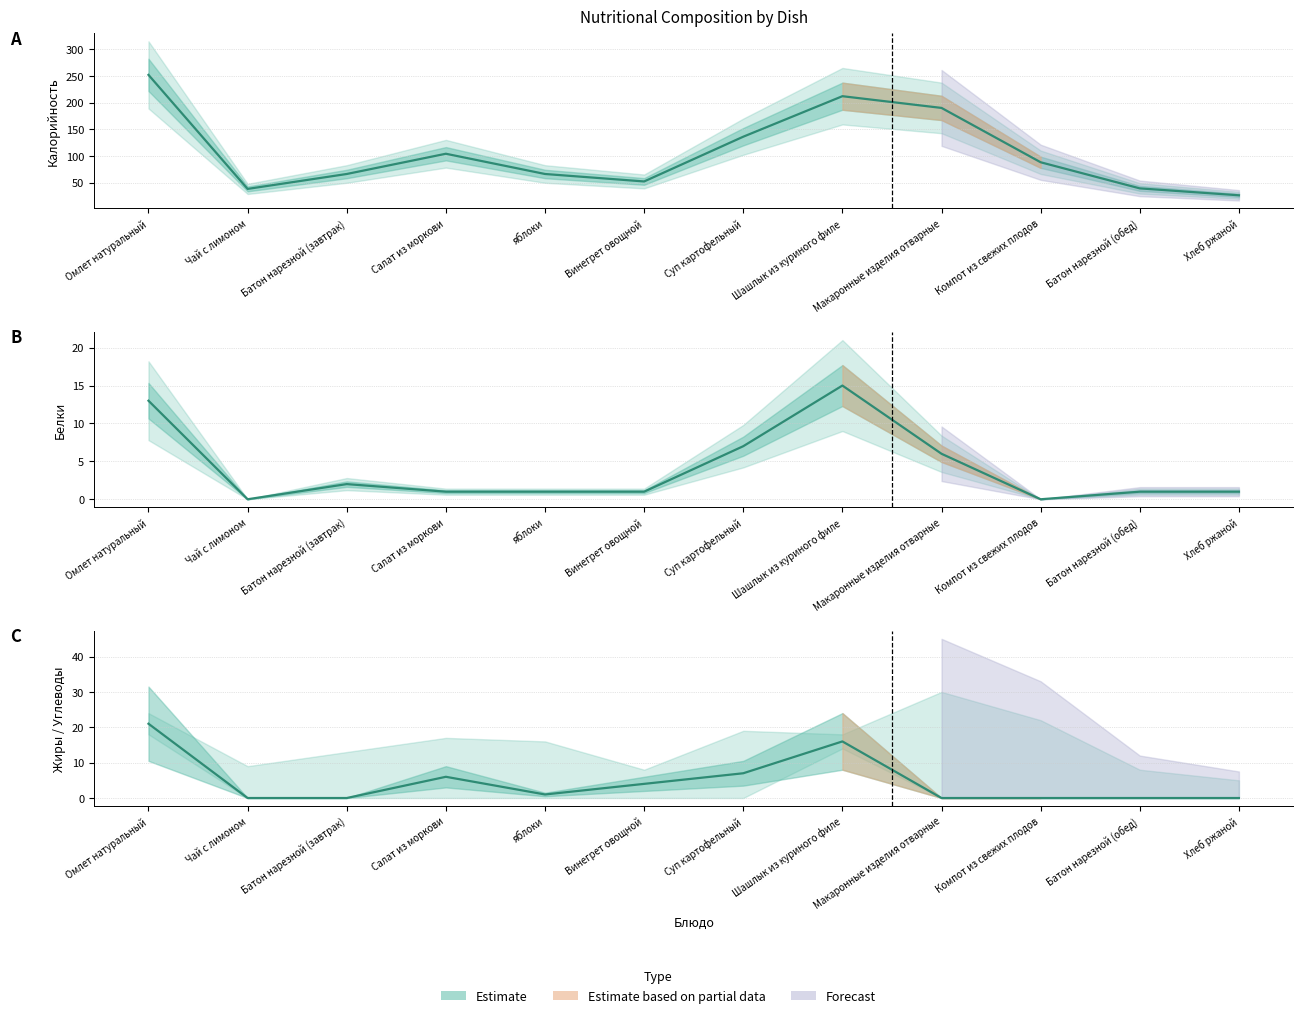

Is it true that the value at Макаронные изделия отварные is 0?

True